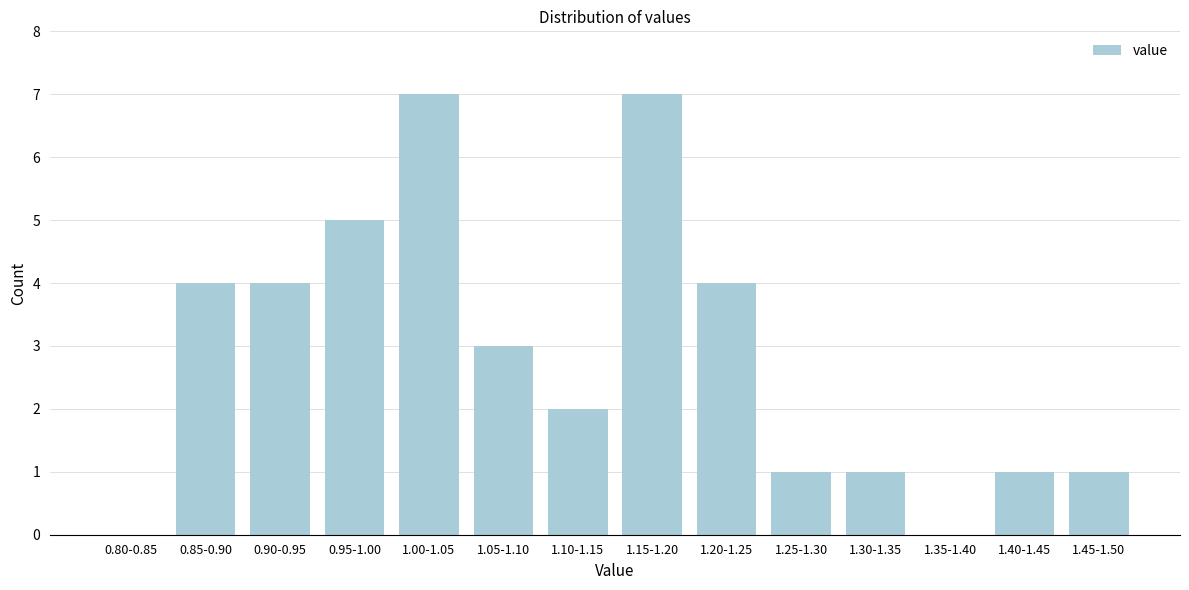

Reading left to right, transcribe all the data shown in this chart.

0.80-0.85=0	0.85-0.90=4	0.90-0.95=4	0.95-1.00=5	1.00-1.05=7	1.05-1.10=3	1.10-1.15=2	1.15-1.20=7	1.20-1.25=4	1.25-1.30=1	1.30-1.35=1	1.35-1.40=0	1.40-1.45=1	1.45-1.50=1